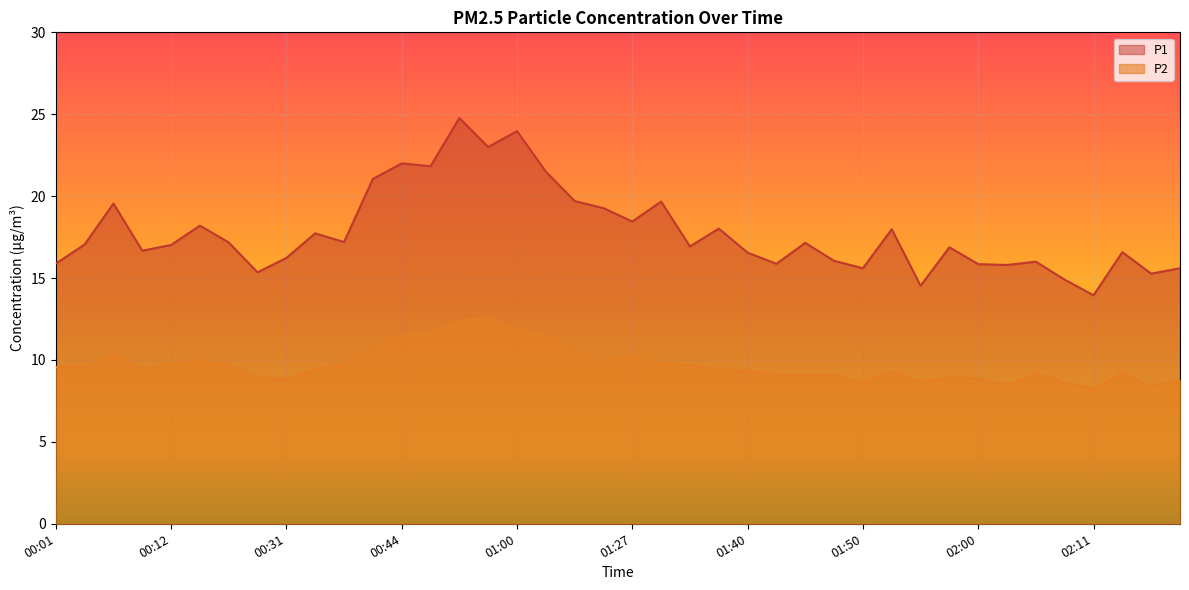

At which category does P1 reach its first local peak?

00:07